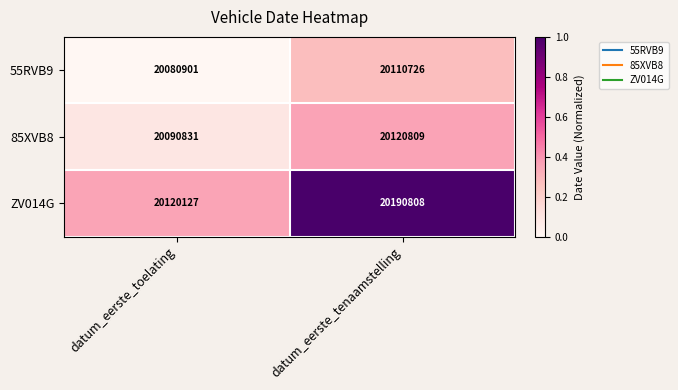

Count the number of data series in this chart.

3